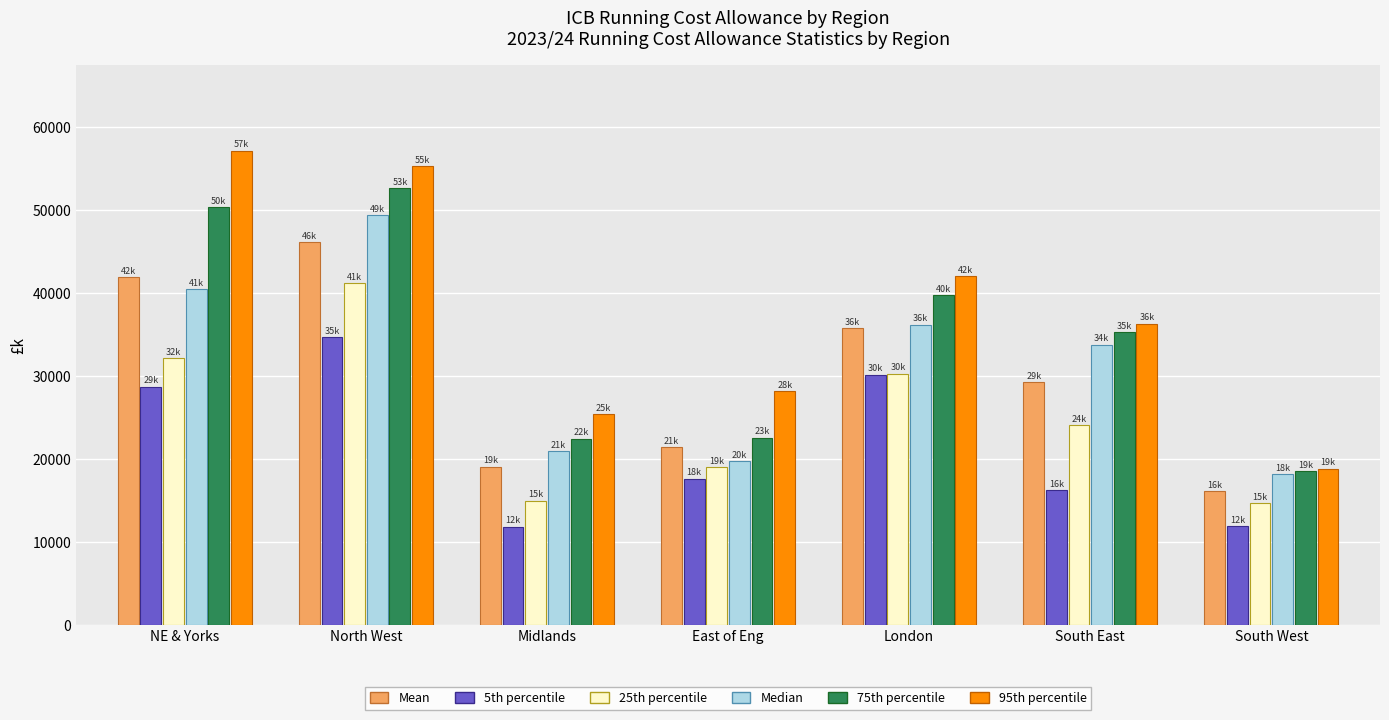

True or false: 5th percentile has a value of 30147.4 at London.

True